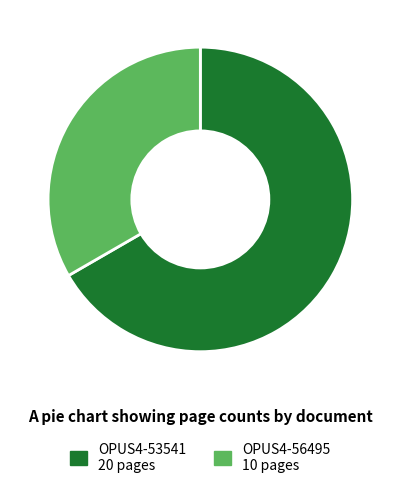

Combined, do OPUS4-56495 and OPUS4-53541 account for over 50%?

Yes